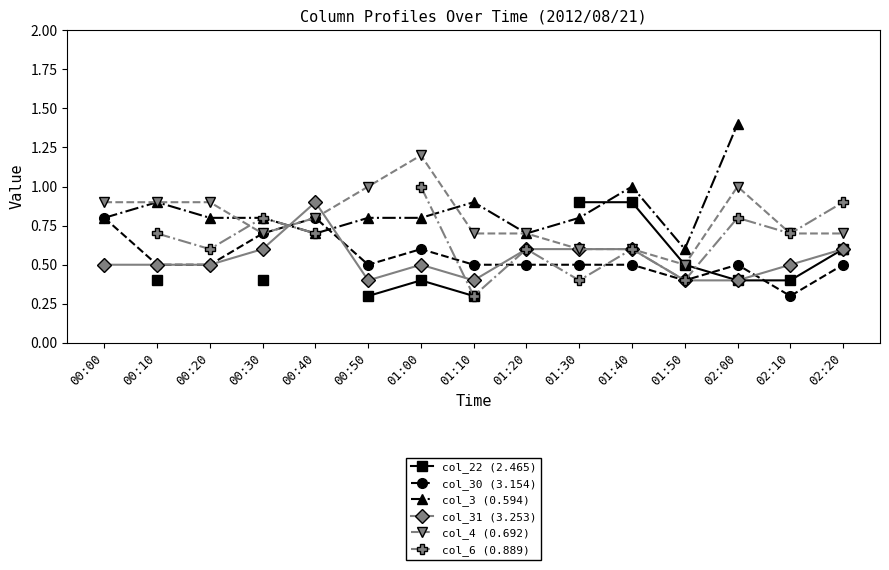

After their last crossing, which series has the higher values: col_6 (0.889) or col_30 (3.154)?

col_6 (0.889)